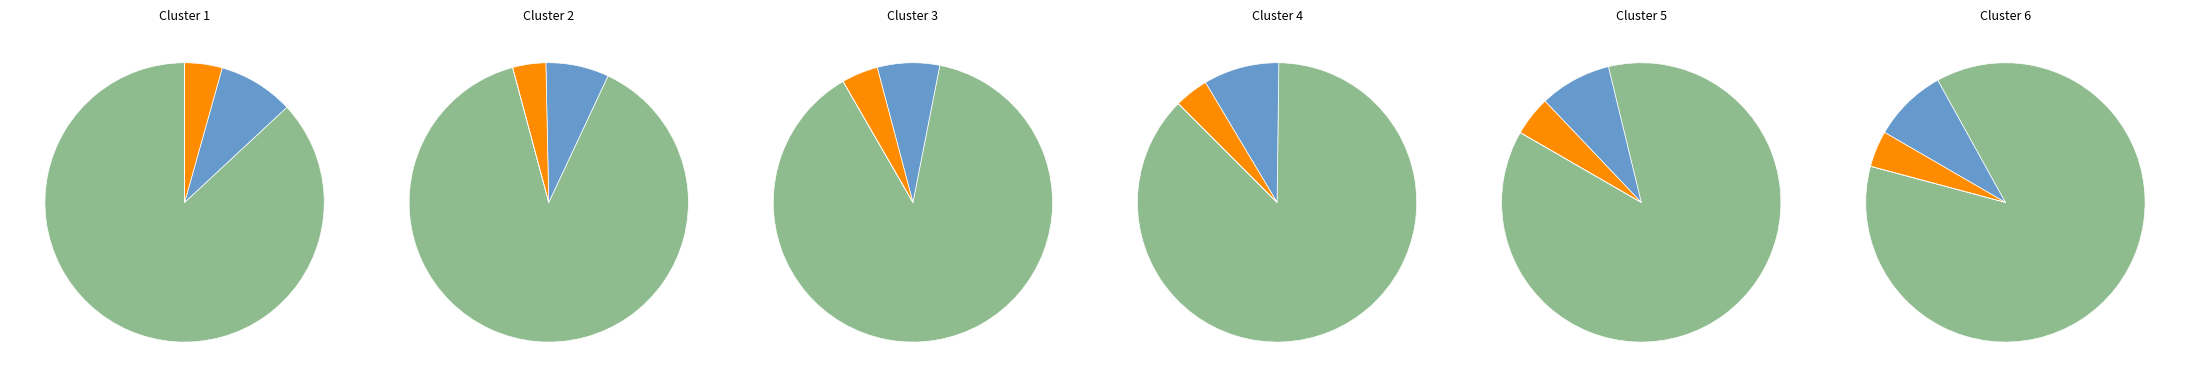

How much of the chart is everything except Common stock, shares authorized?

13.1%